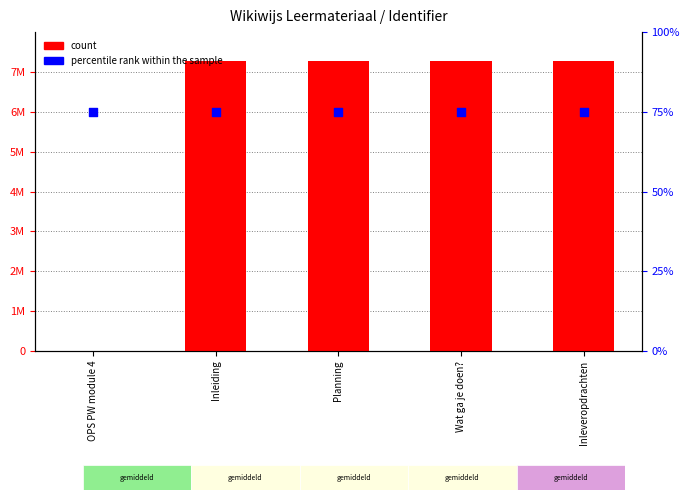

Which series has the widest spread of Y values?

count